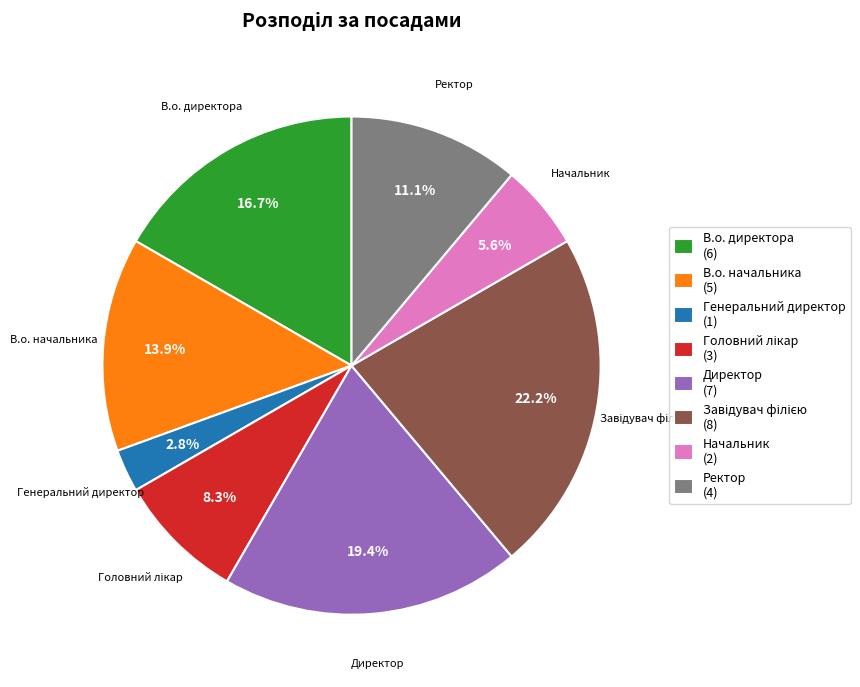

Is there a majority slice in this chart?

No